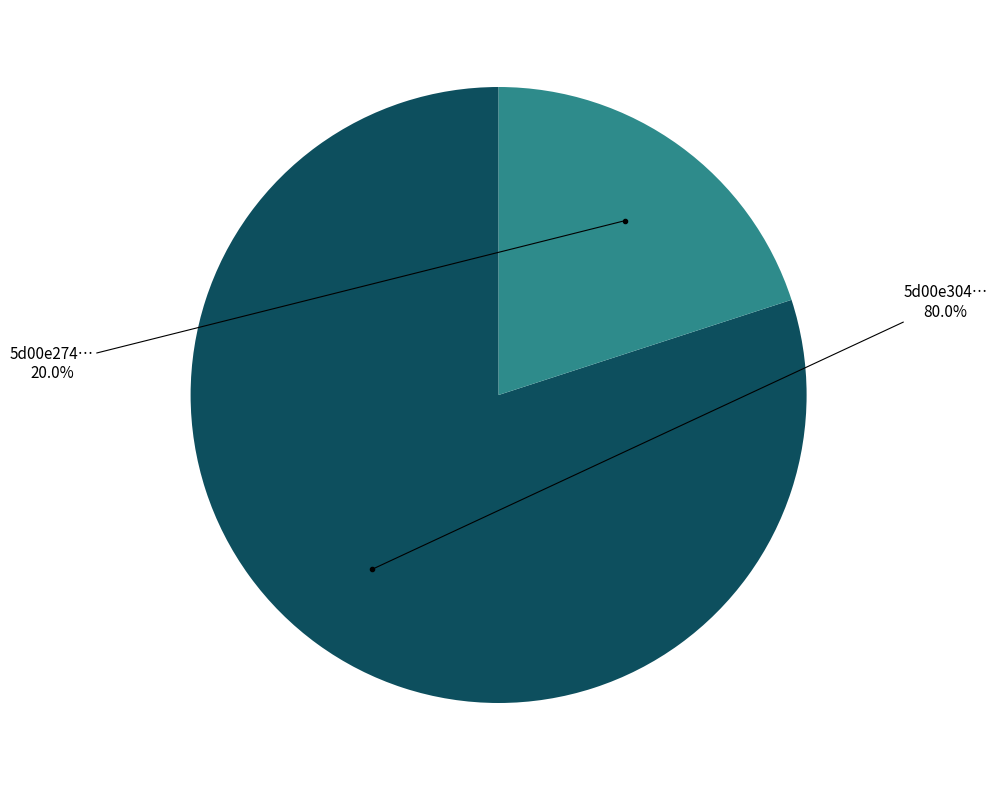

Does any single category account for the majority?

Yes